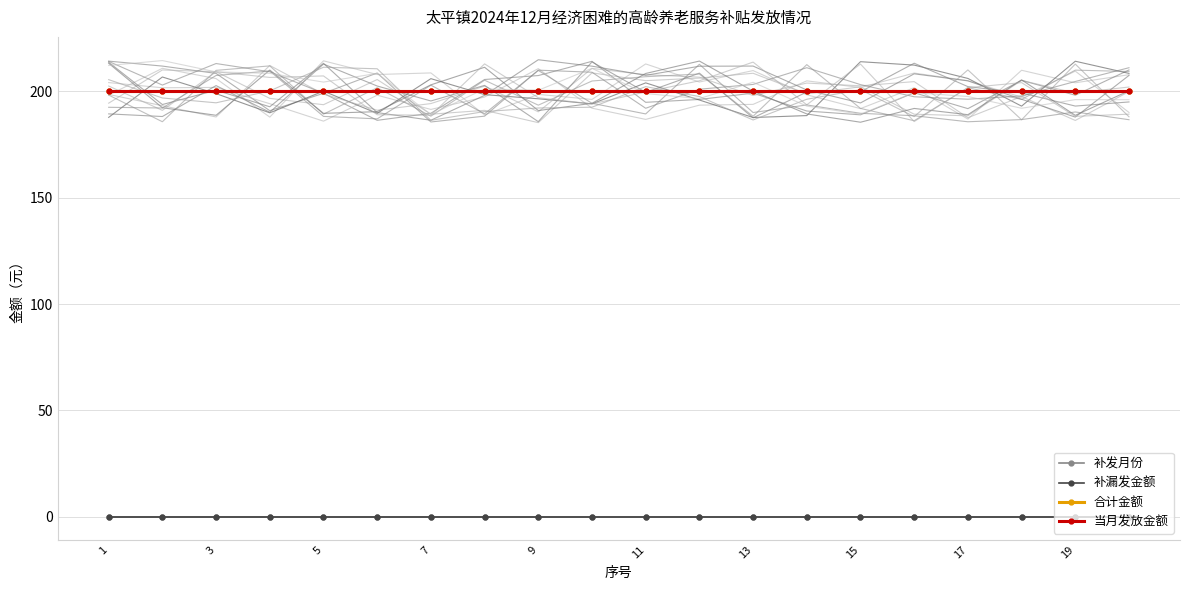

What are all the series names shown in the legend?

补发月份, 补漏发金额, 合计金额, 当月发放金额